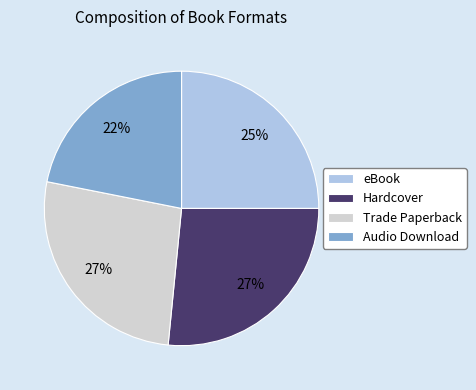

Is there any slice that represents more than half of the pie?

No